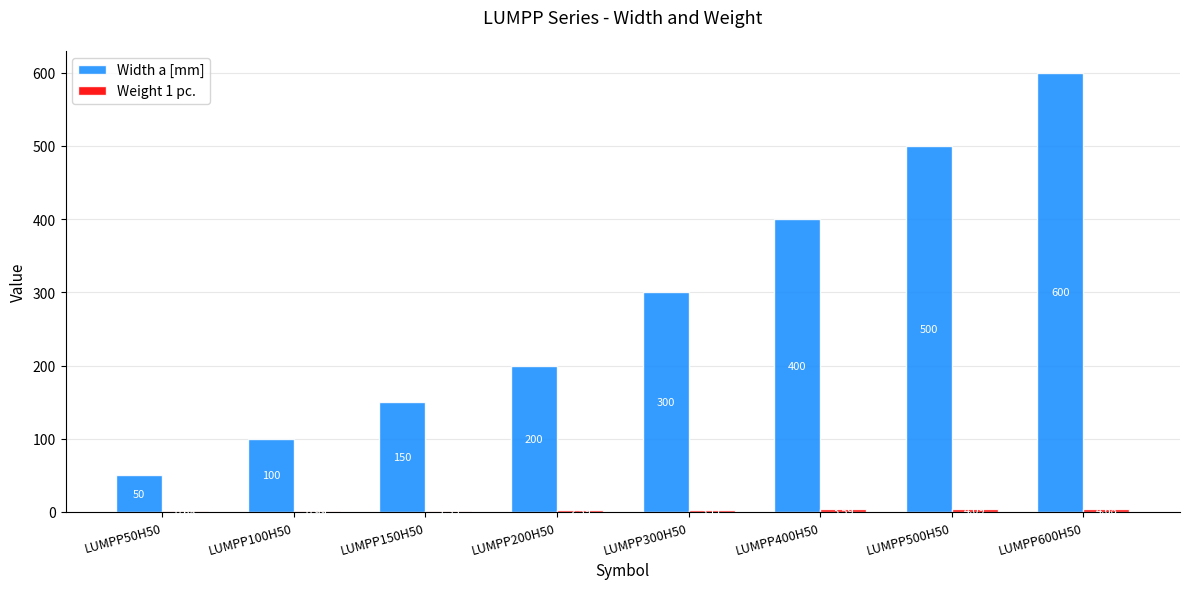

What is the sum of the Width a [mm] values at LUMPP200H50 and LUMPP50H50?

250.0